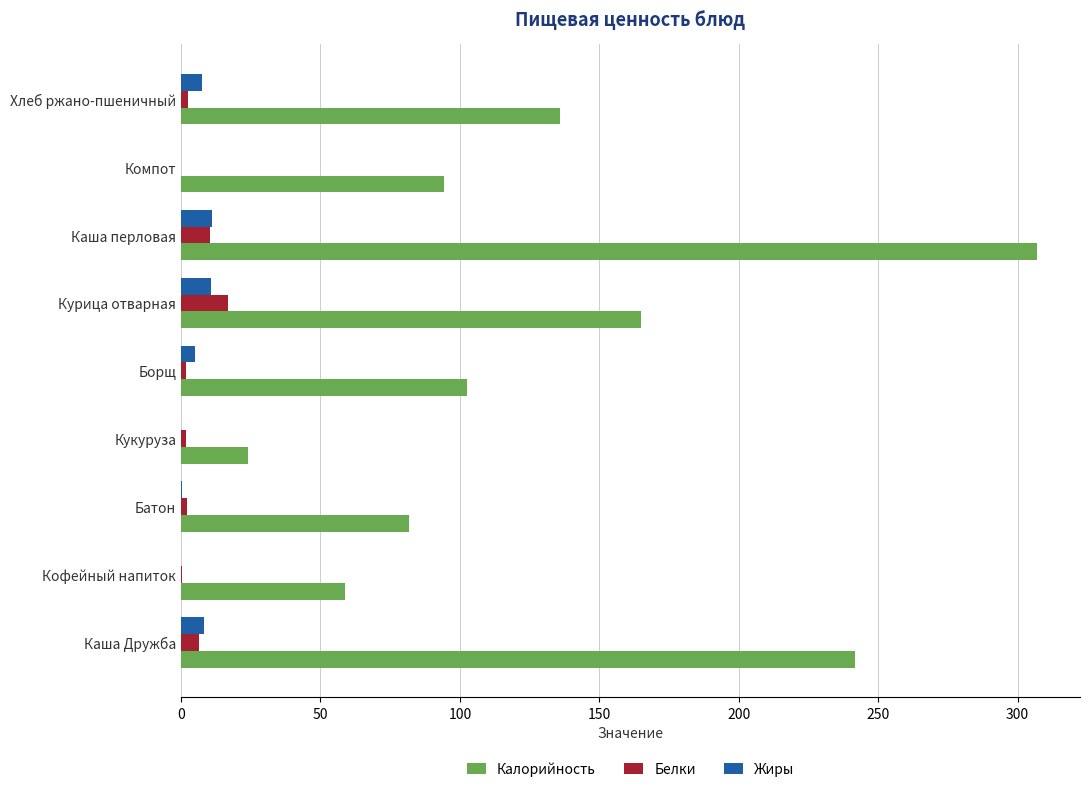

True or false: Жиры has a value of 7.5 at Хлеб ржано-пшеничный.

True